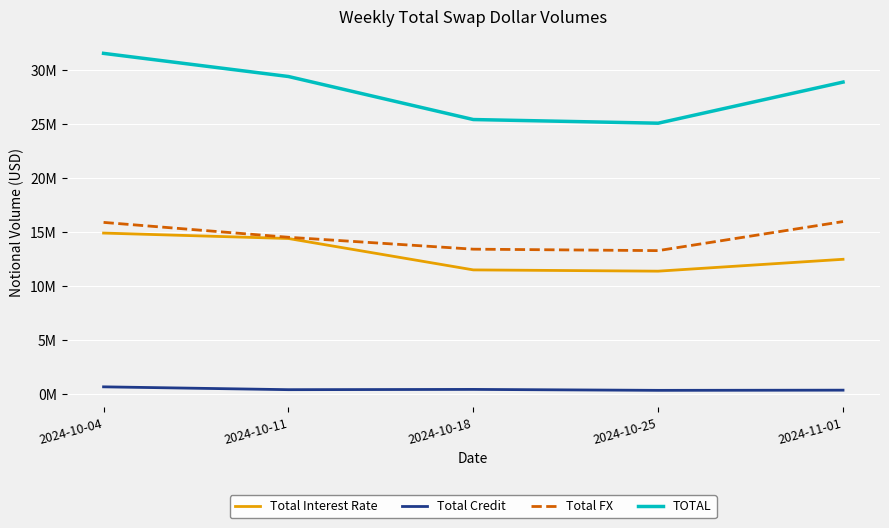

What position from the right is 2024-10-18?

3